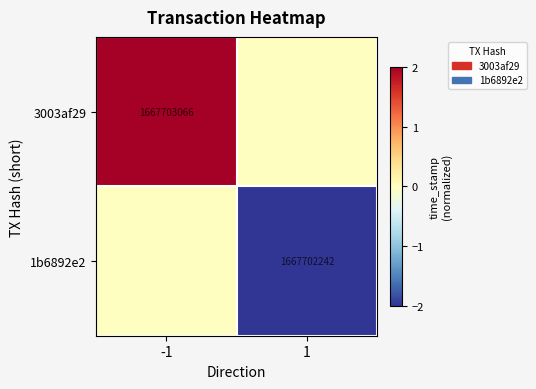

The value of 1b6892e2 at 1 is 1667702242.0. True or false?

True